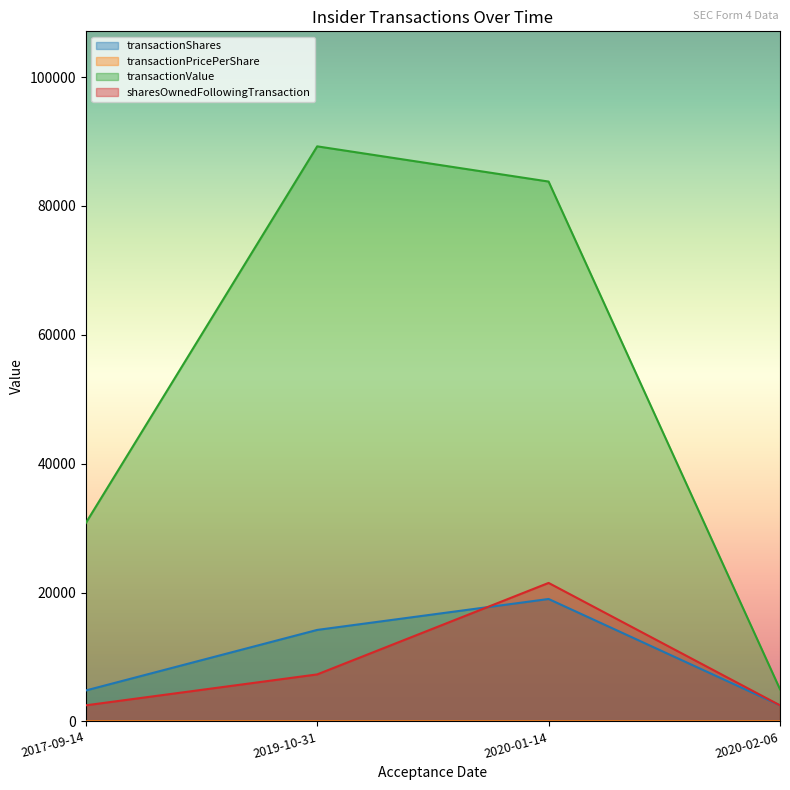

At which label does transactionValue first exceed 83790?

2019-10-31